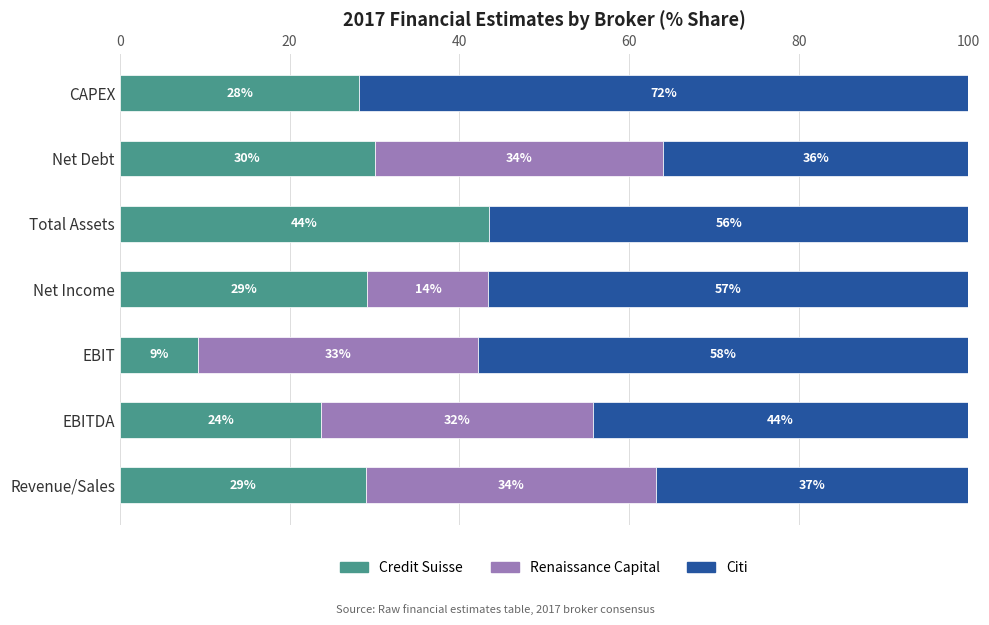

Which category has the highest value in the Credit Suisse series?

Total Assets